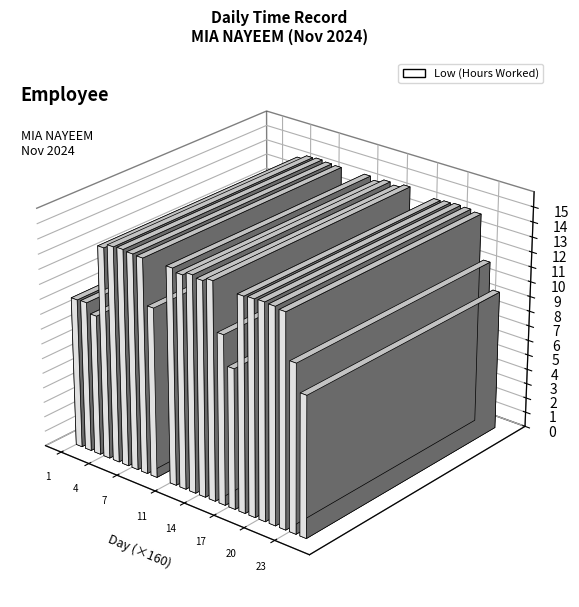

Between 5 and 24, which series saw the biggest shift?

Low